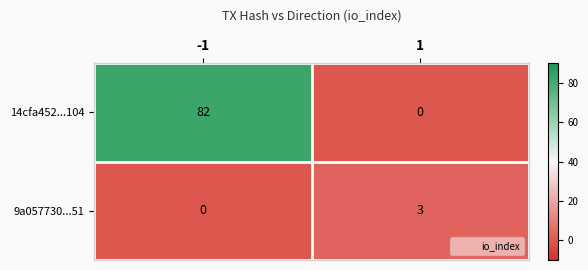

Between -1 and 1, which series saw the biggest shift?

14cfa452...104